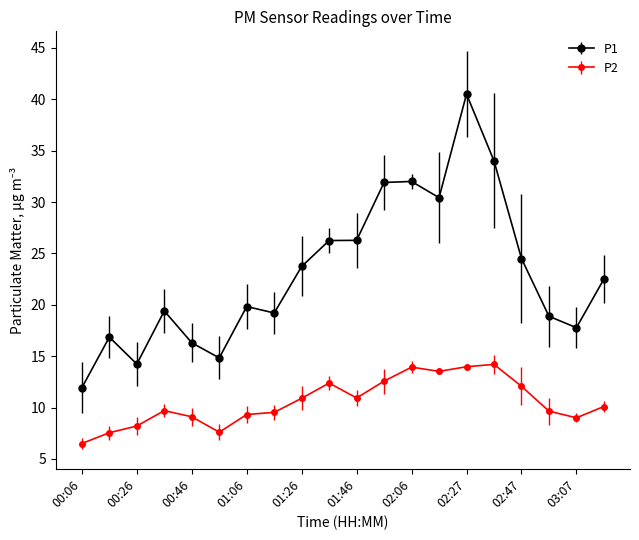

Which series has the largest range (max minus min)?

P1